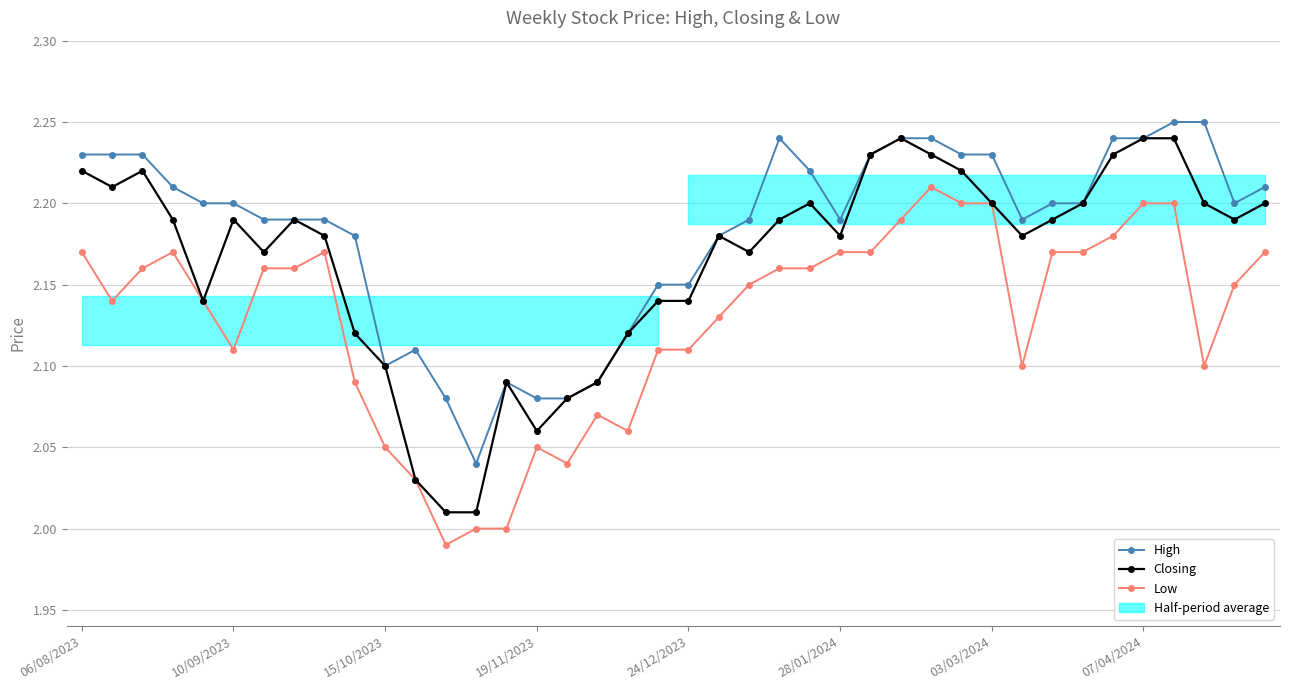

What is the sum of all Closing values?

86.6